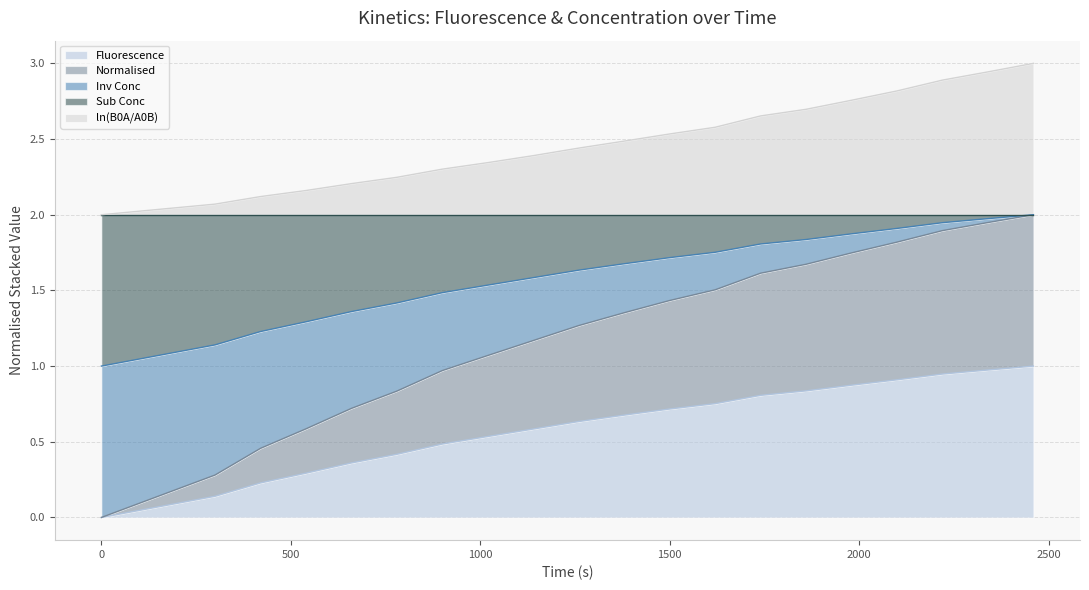

Does the chart have visible grid lines?

Yes